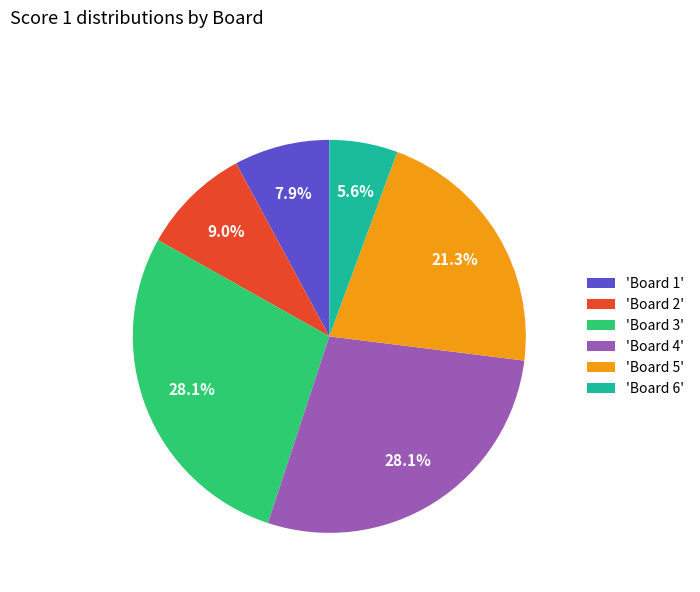

Which slice is the smallest?

'Board 6'